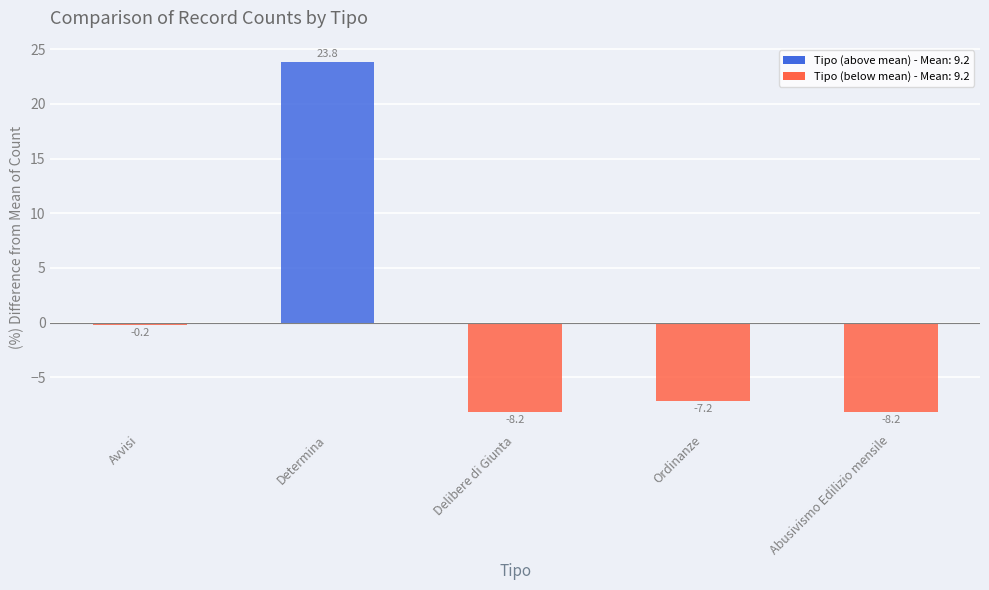

How many values are below zero?

4